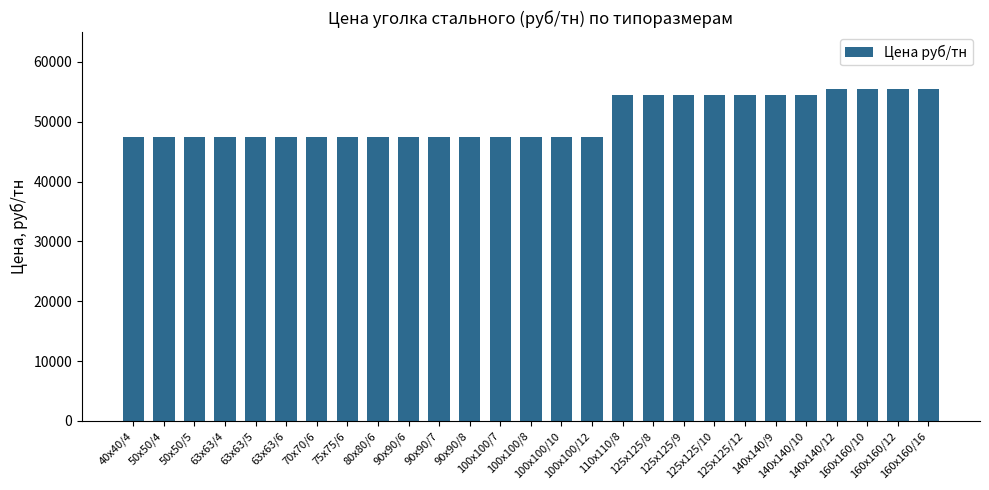

What is the maximum value shown in the chart?

55500